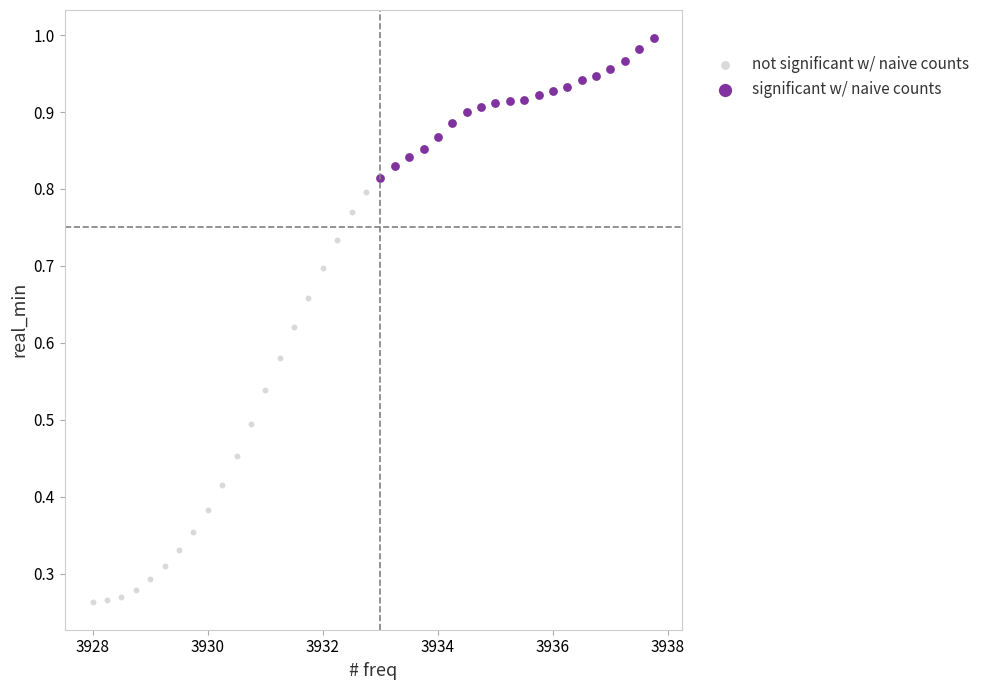

Which series contains the highest Y value?

significant w/ naive counts